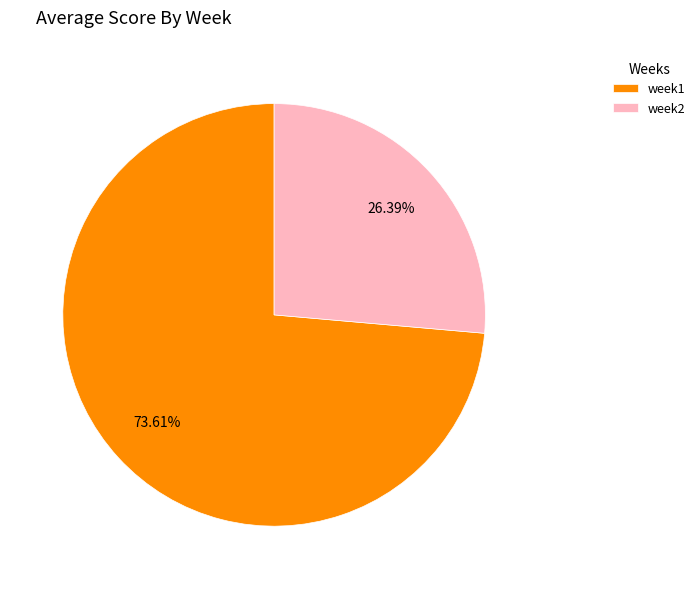

To the nearest percent, what is the combined percentage of week1 and week2?

100%